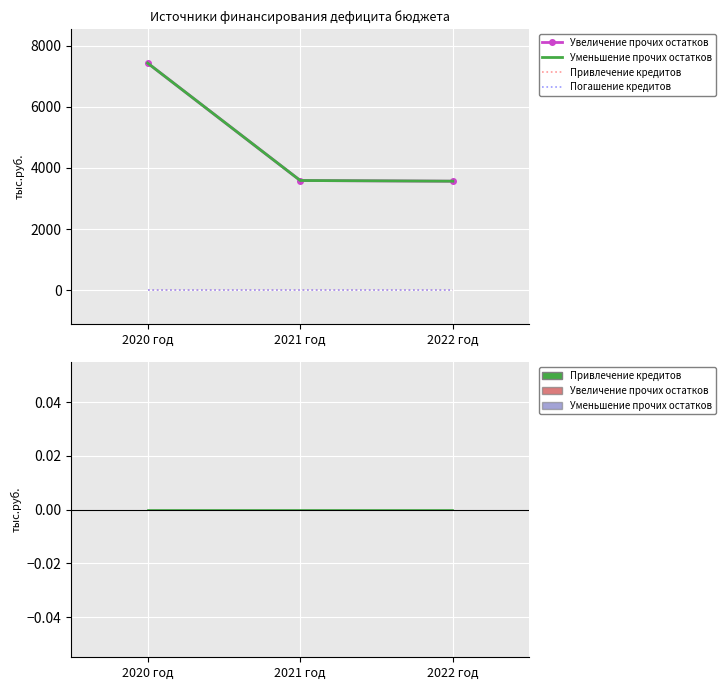

Reading right to left, list all the values displayed in this chart.

Увеличение прочих остатков: 3566.0	3588.4	7428.7
Уменьшение прочих остатков: 3566.0	3588.4	7428.7
Привлечение кредитов: 0.0	0.0	0.0
Погашение кредитов: 0.0	0.0	0.0